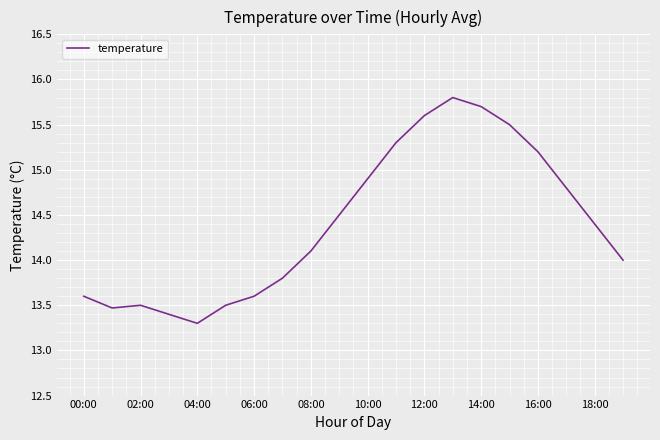

What is the minimum value shown in the chart?

13.3